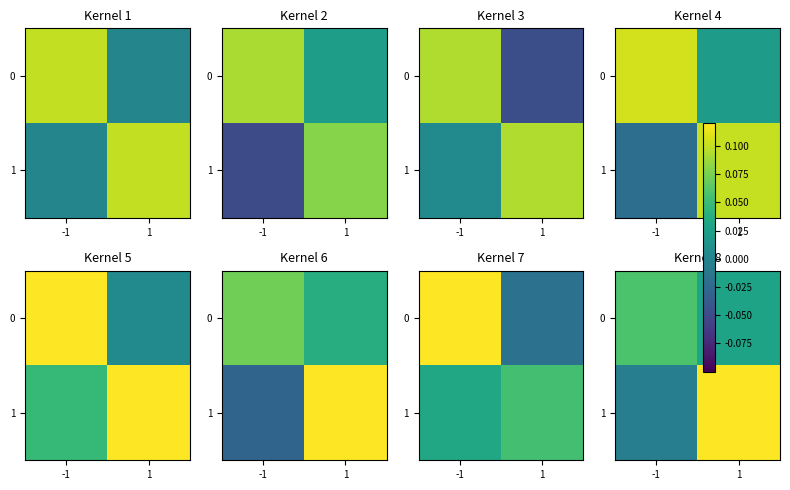

What is the spread (max minus min) of values at 1?

0.1